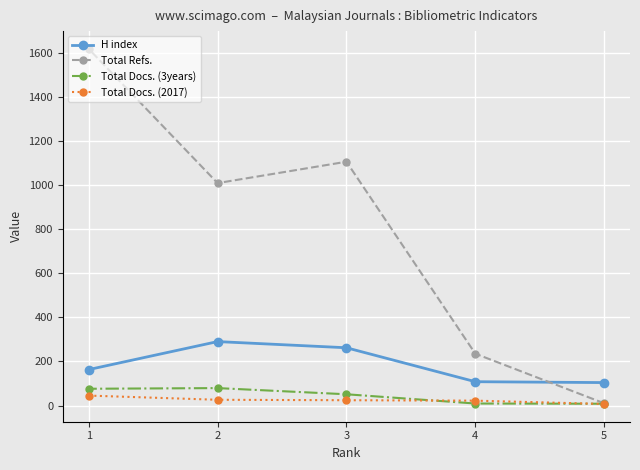

True or false: H index and Total Docs. (2017) intersect in this chart.

False